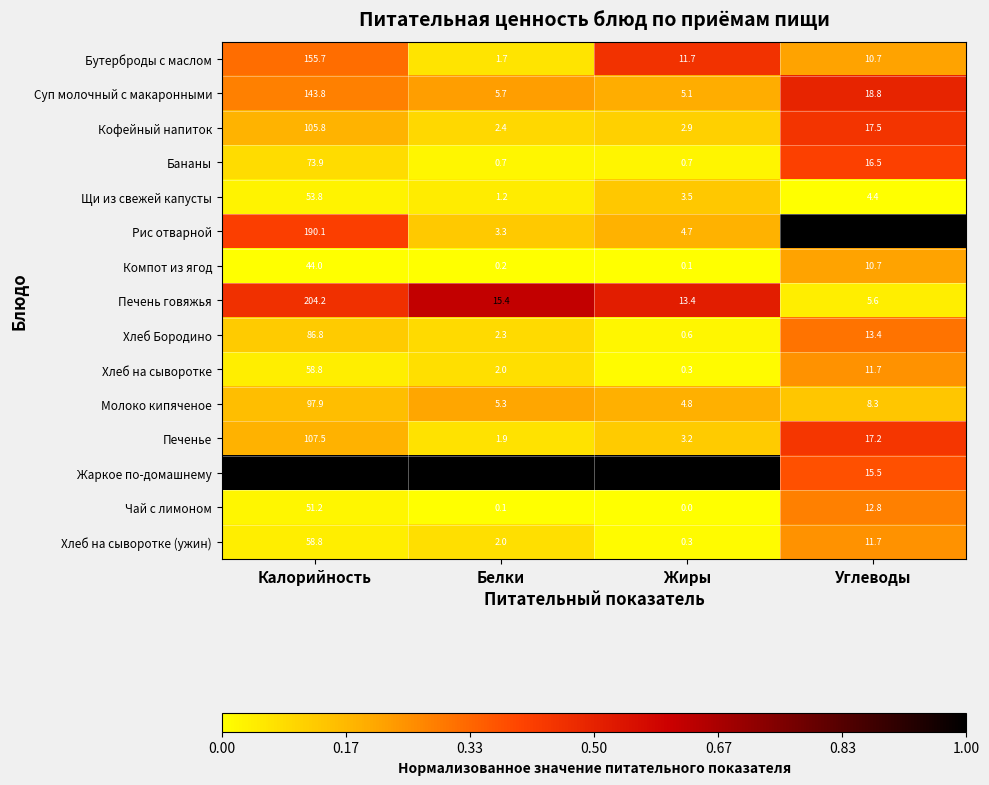

What is the difference between the maximum and minimum values in the Молоко кипяченое series?

93.1